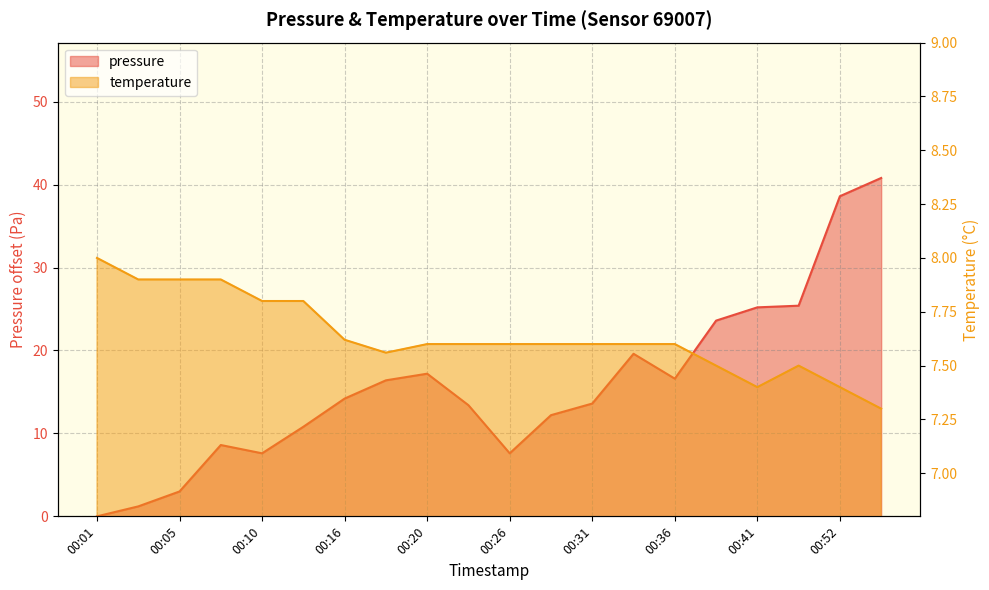

What are all the series names shown in the legend?

pressure, temperature